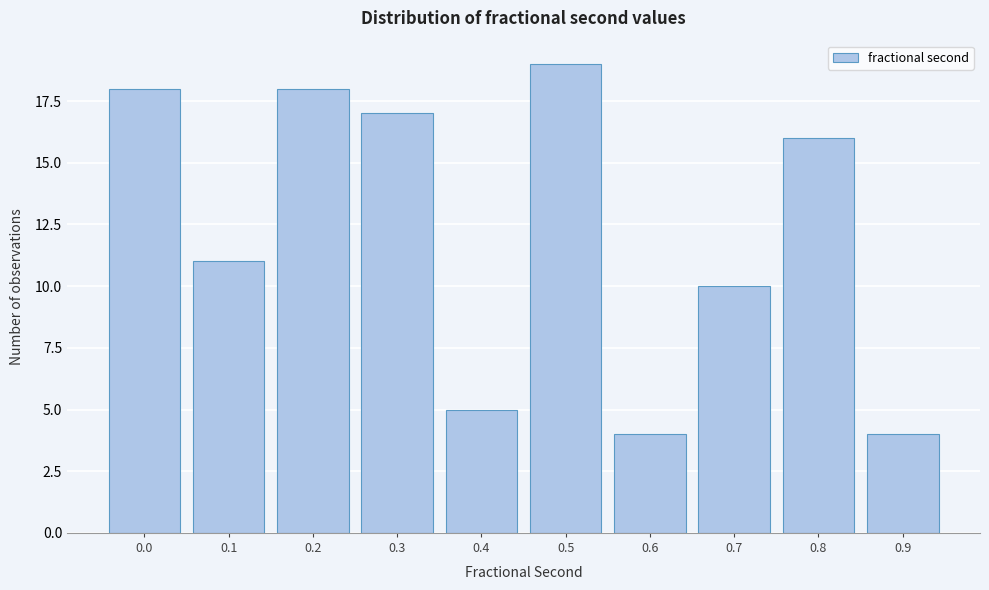

Reading left to right, list all the values displayed in this chart.

0.0=18	0.1=11	0.2=18	0.3=17	0.4=5	0.5=19	0.6=4	0.7=10	0.8=16	0.9=4